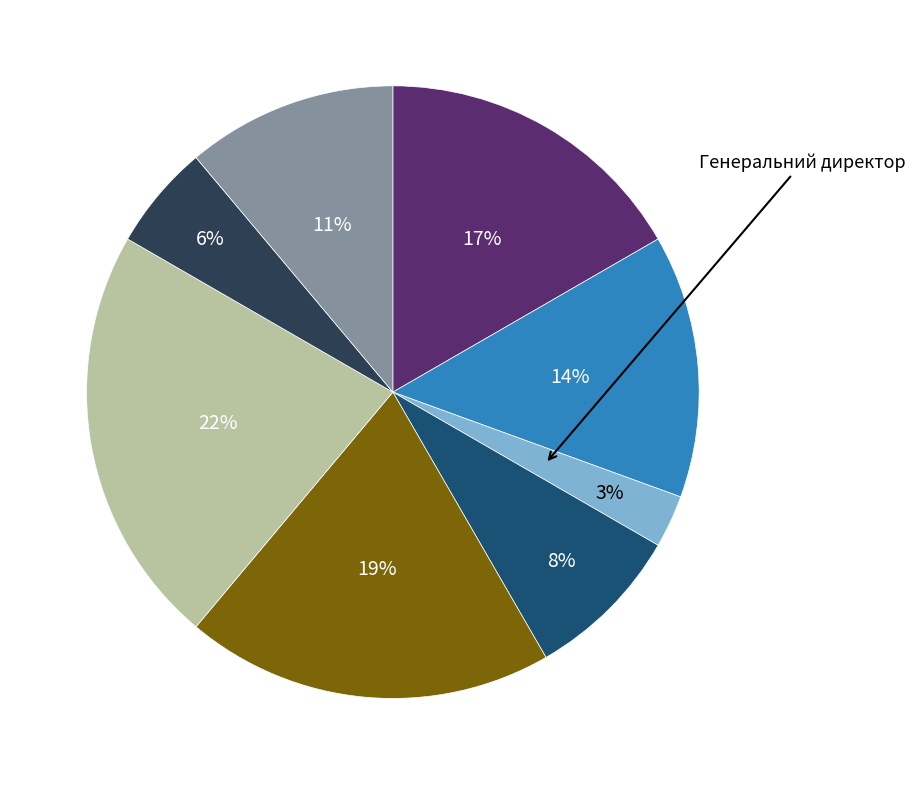

Is there any slice that represents more than half of the pie?

No